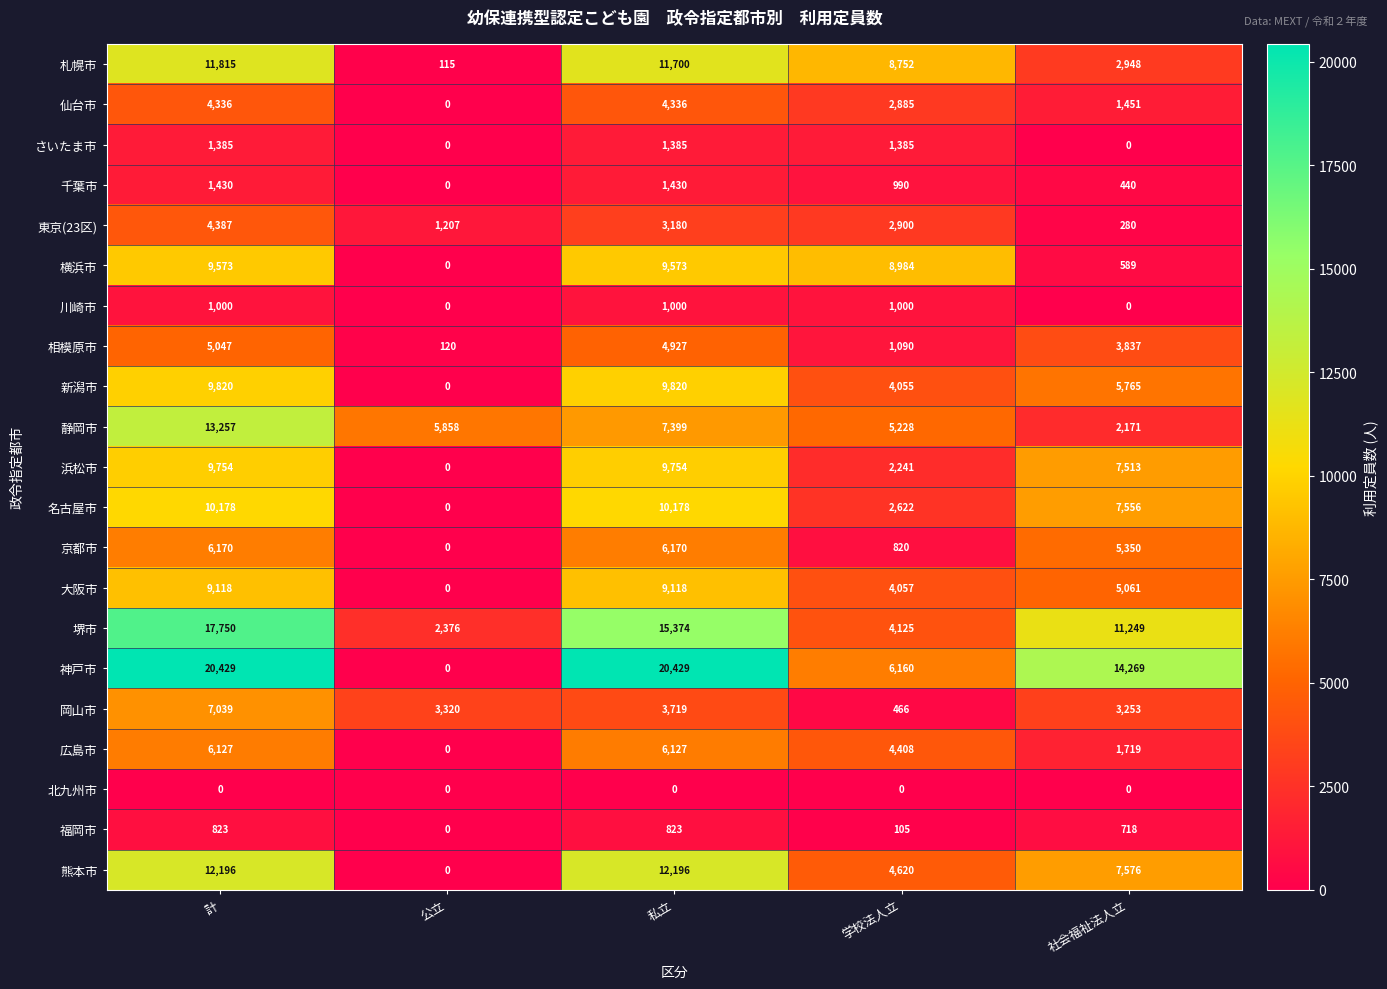

What is the highest value of the 川崎市 series?

1000